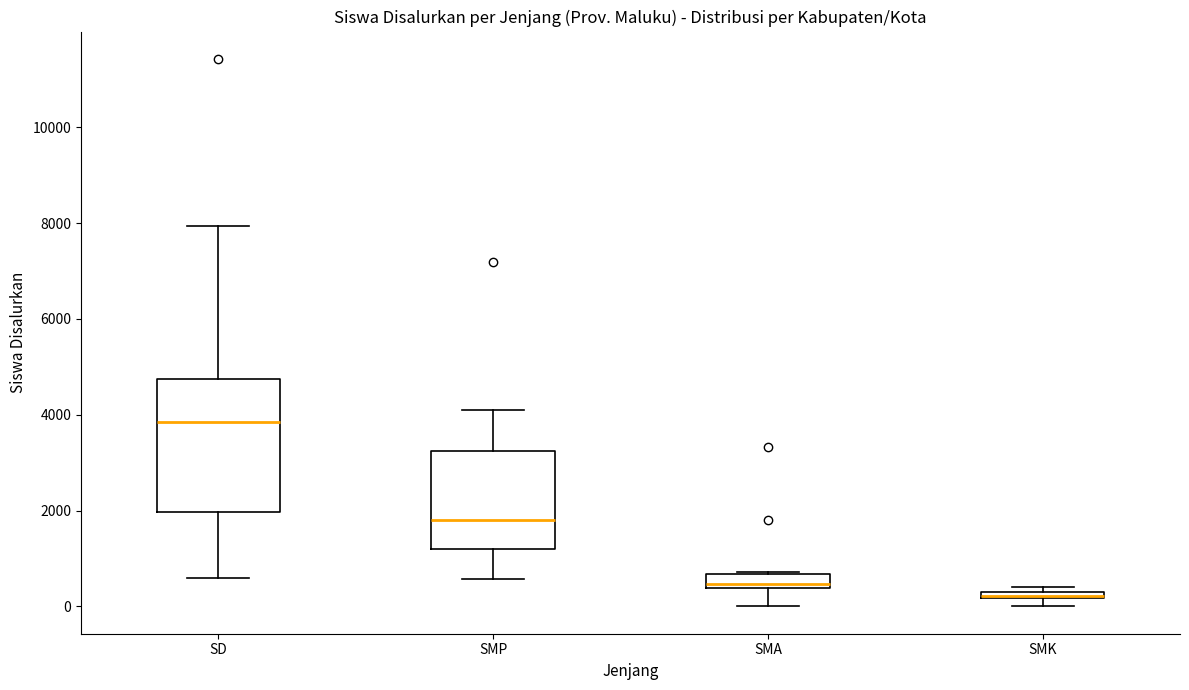

Where is the upper edge of the box for SMP on the y-axis? The values are not printed on the chart, so give them approximately, as read against the axis.

3200